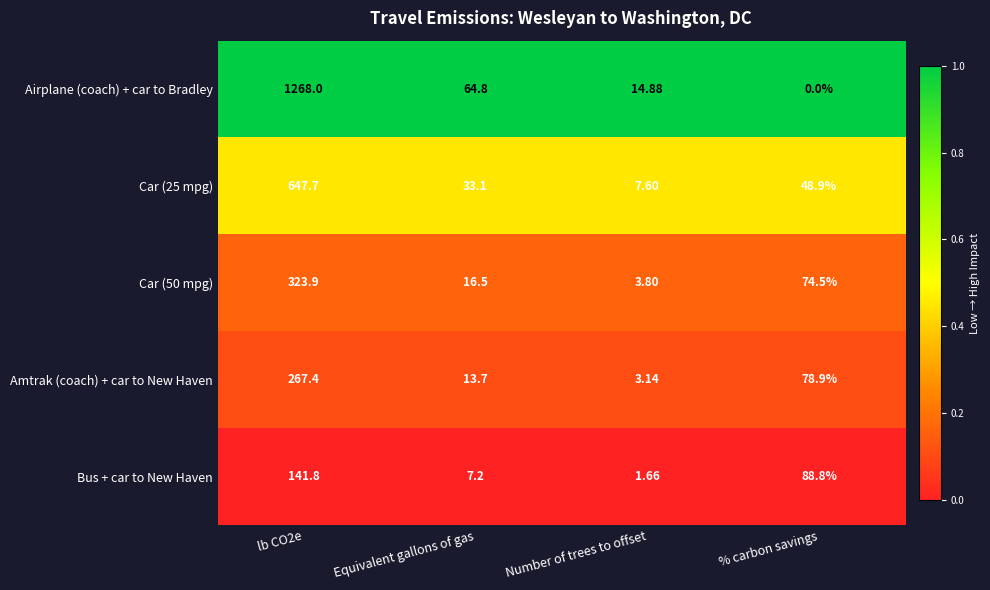

At which label does Car (50 mpg) reach its minimum?

Number of trees to offset